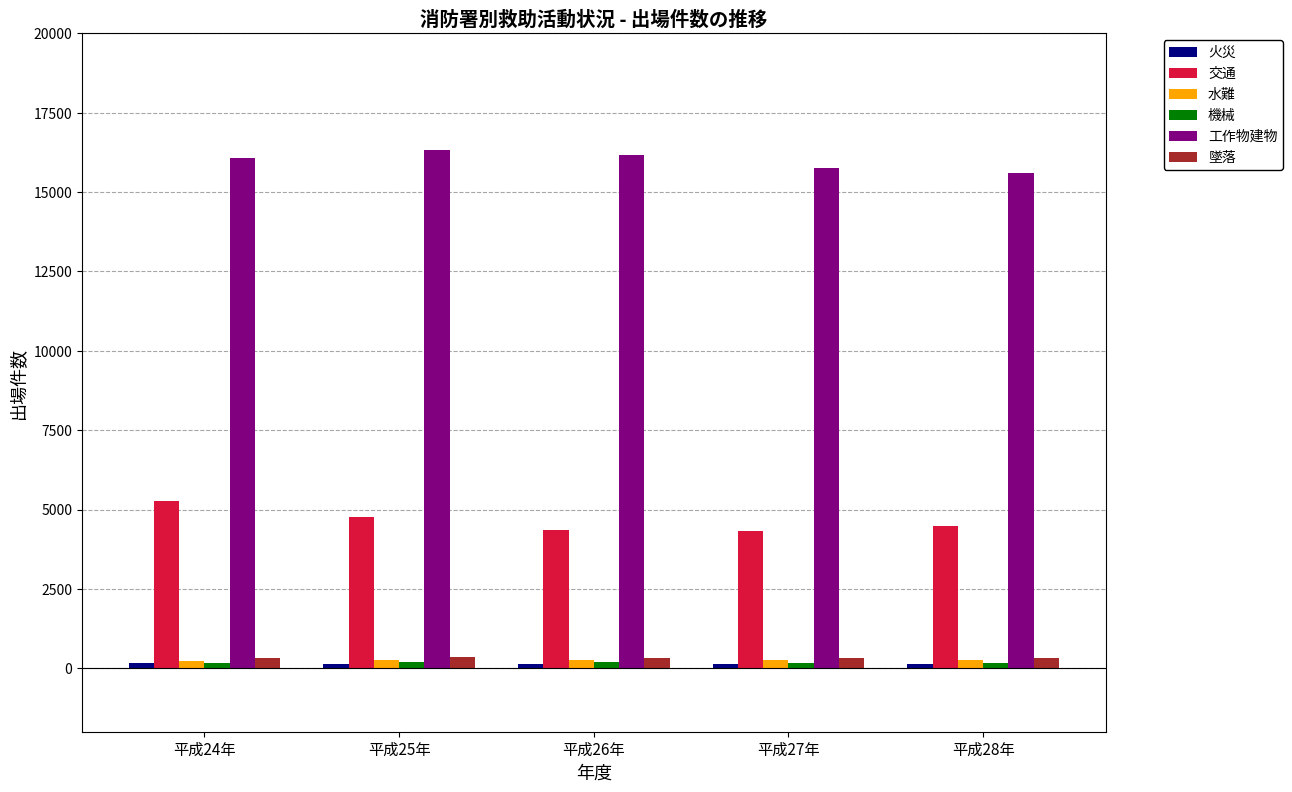

What is the sum of all 交通 values?

23174